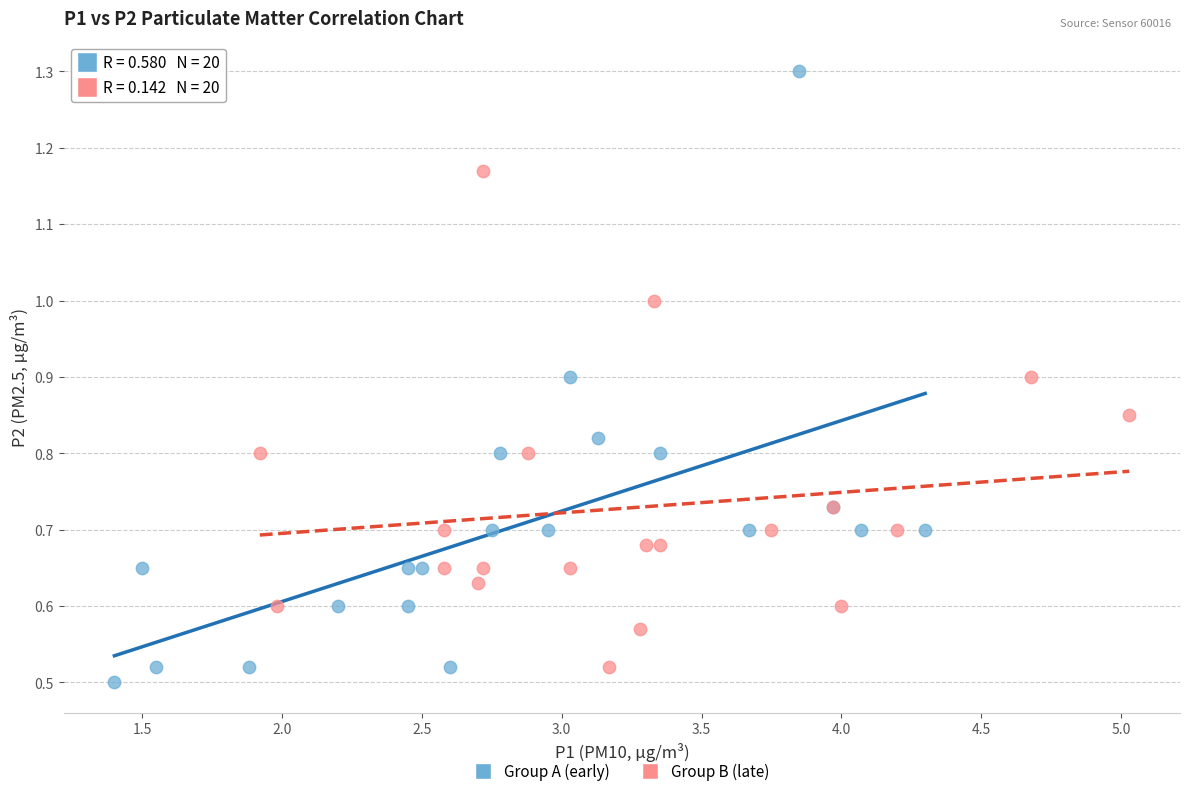

Which series has the widest spread of Y values?

Group A (early)